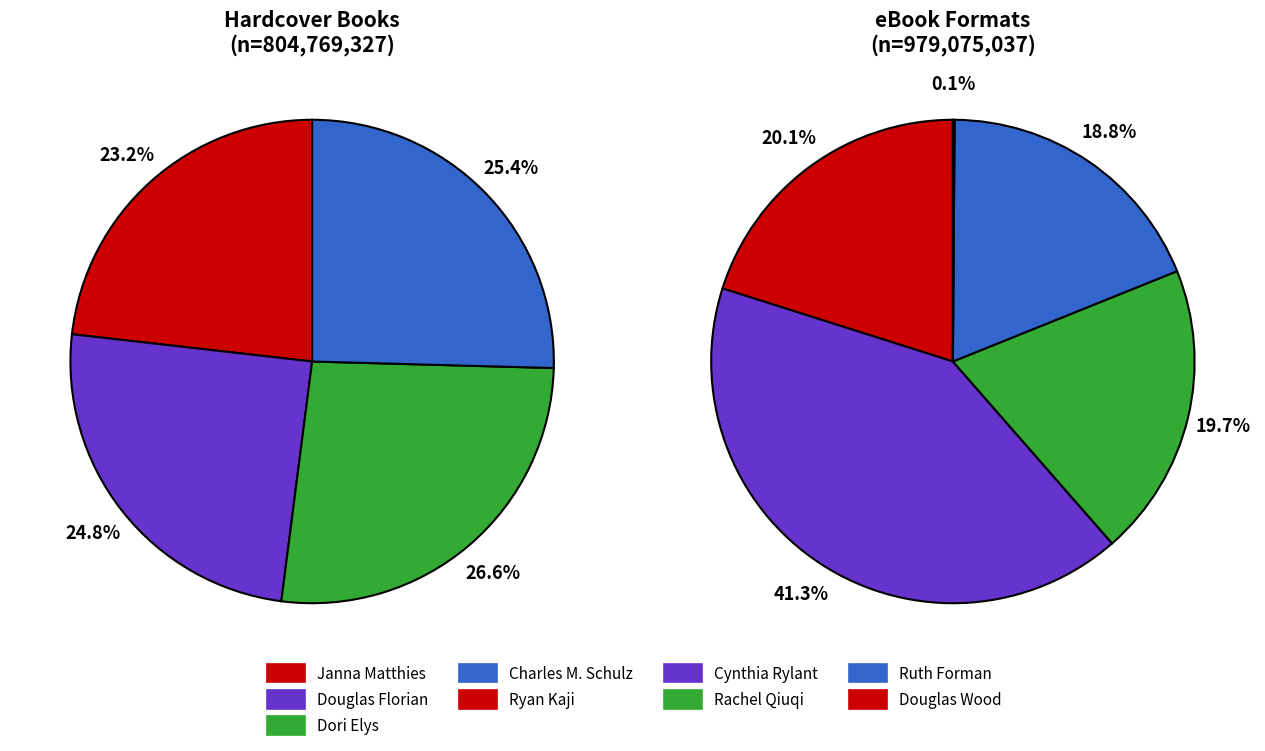

True or false: Douglas Florian accounts for 22% of the total.

False